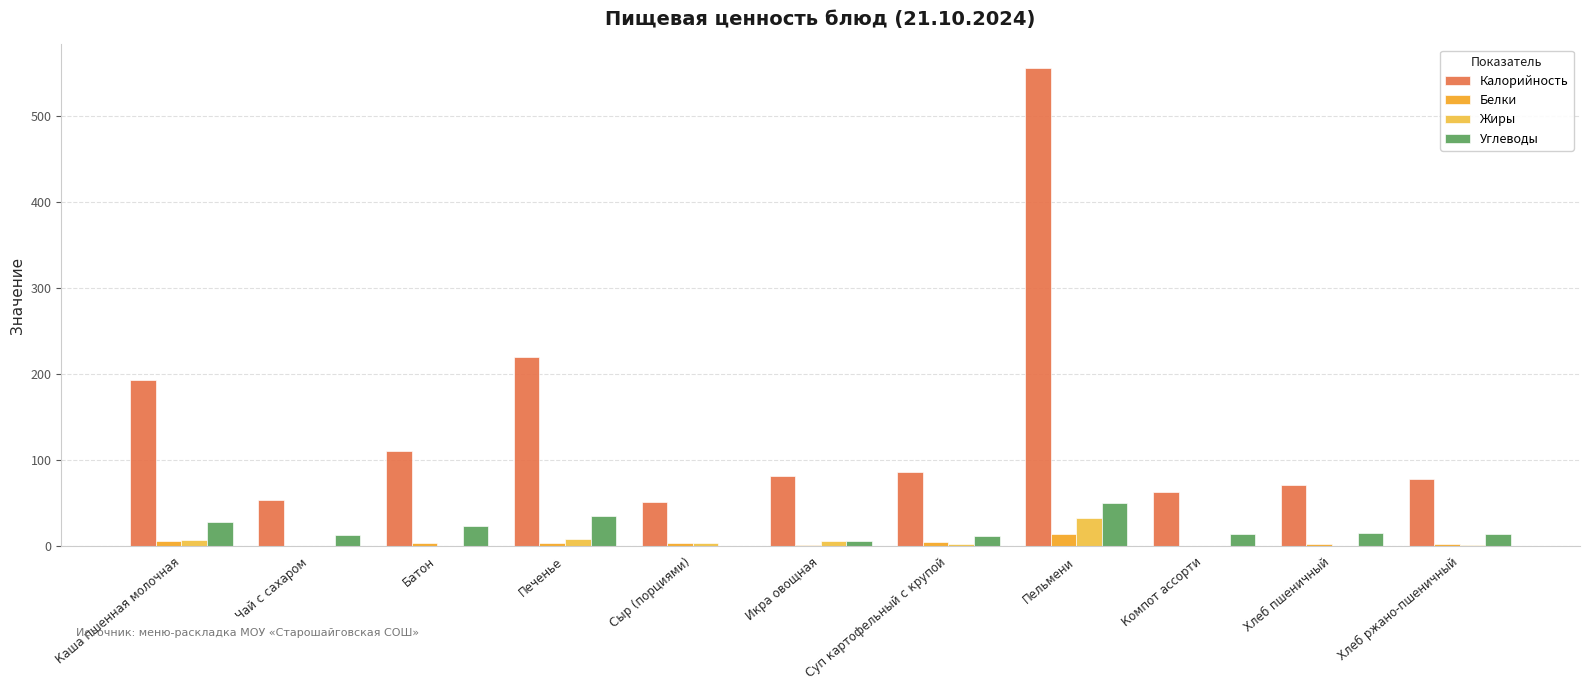

Count the number of categories in the chart.

11